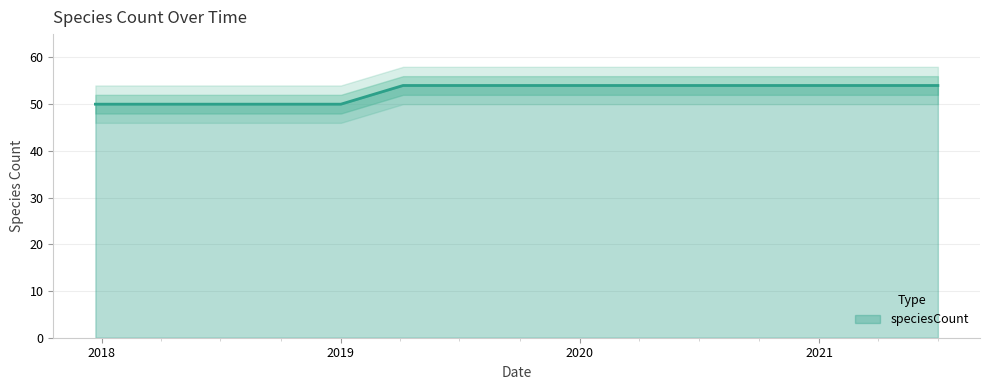

How many lines are shown in the chart?

1